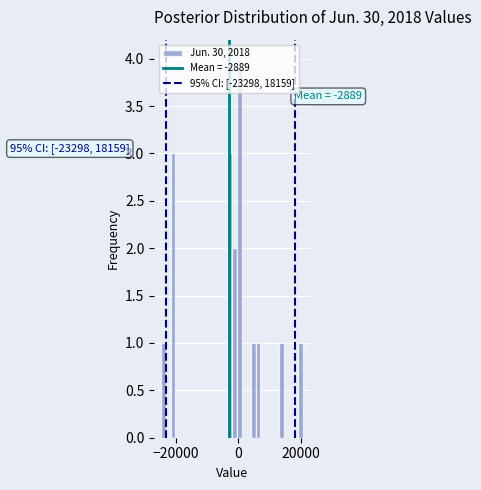

Read against the x-axis, roughly where is the centre of the tallest bar?

0